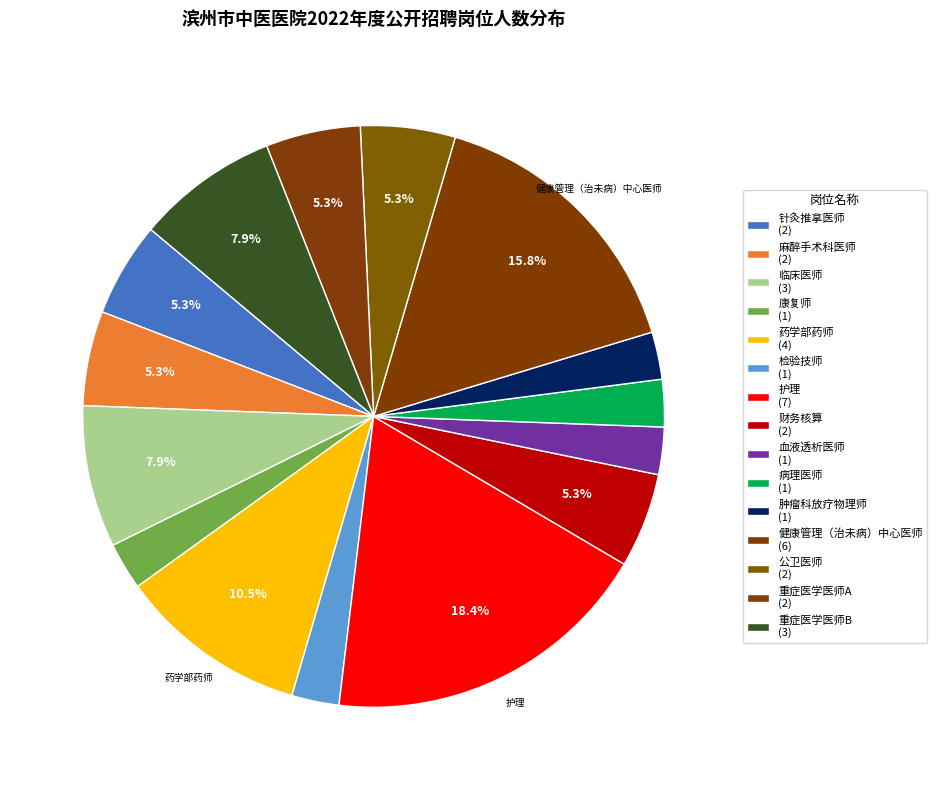

Which slice is the smallest?

康复师